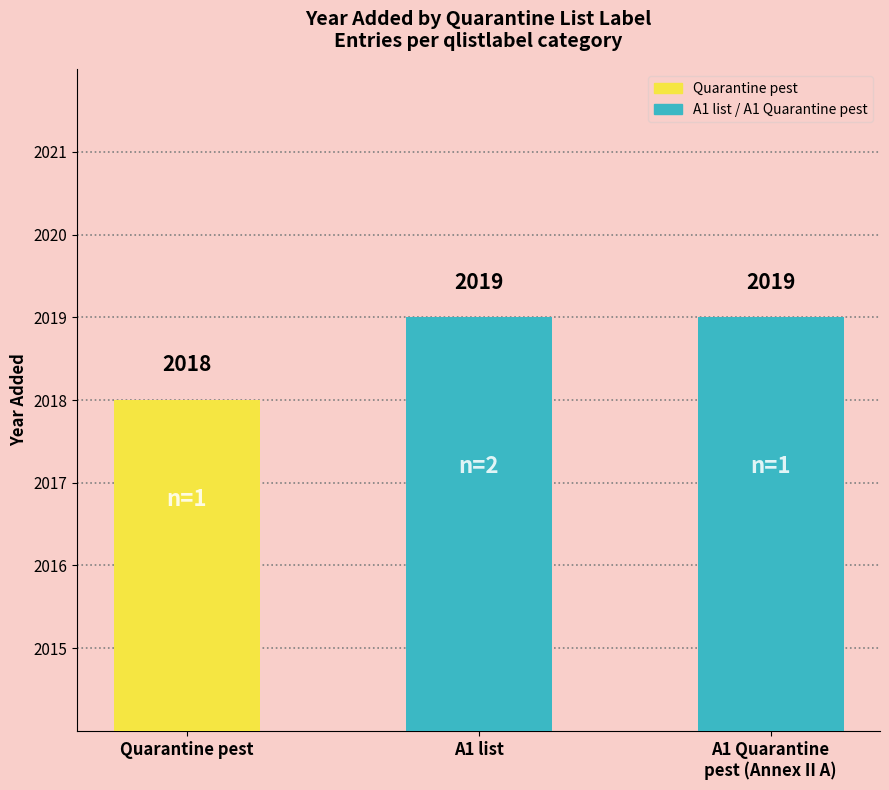

How many values are between 2018 and 2019?

3